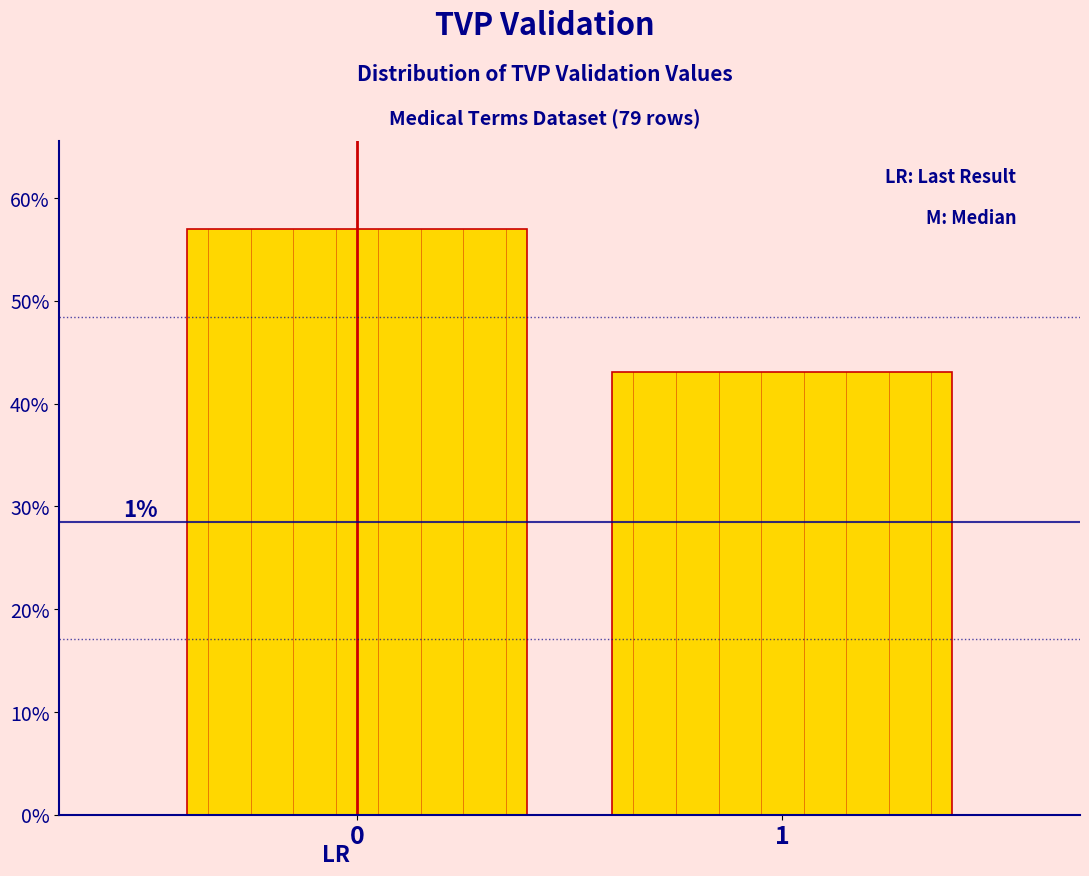

Are the bars horizontal?

No